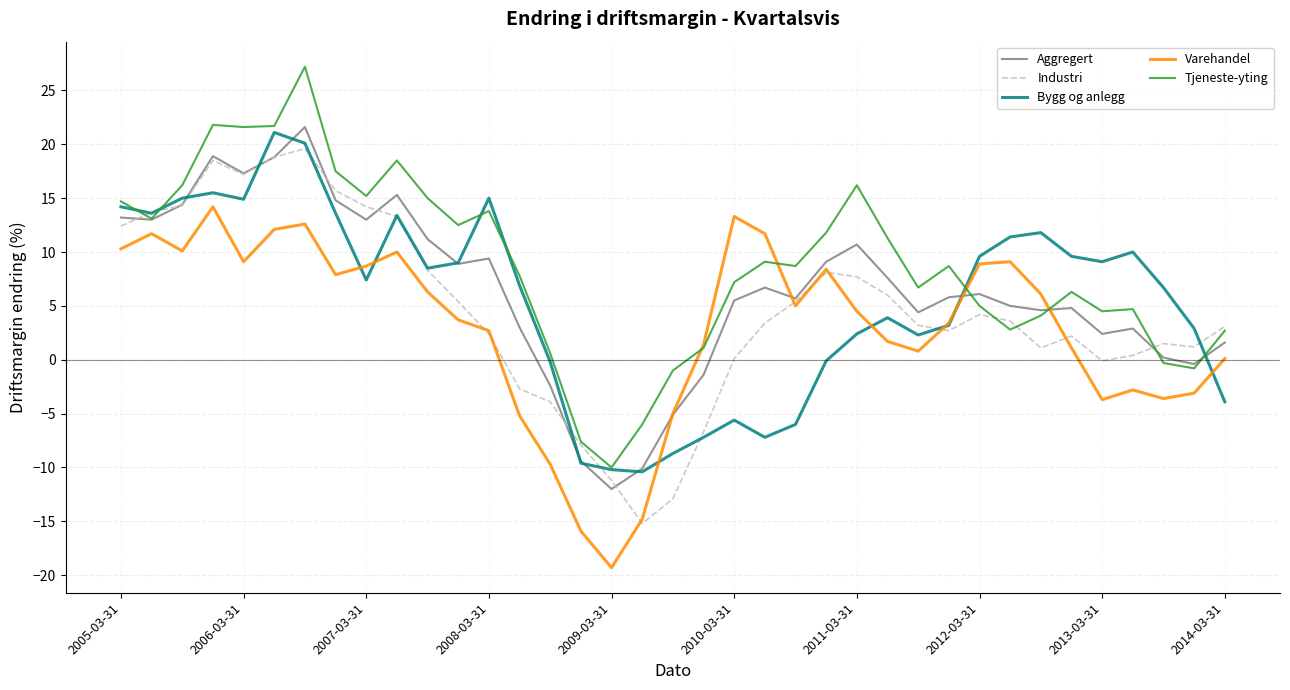

What is the maximum value for Varehandel?

14.2